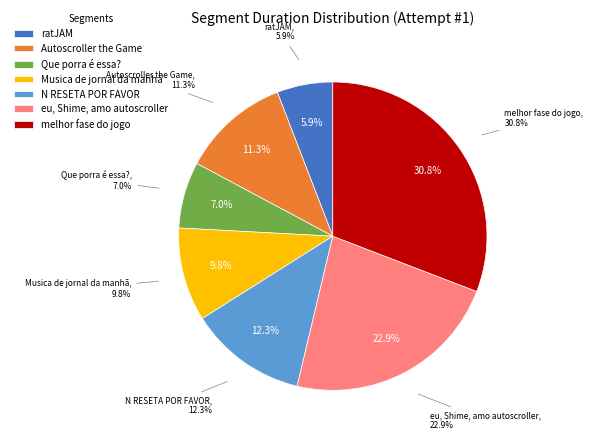

To the nearest percent, what is the difference between the largest and smallest slice percentages?

25%